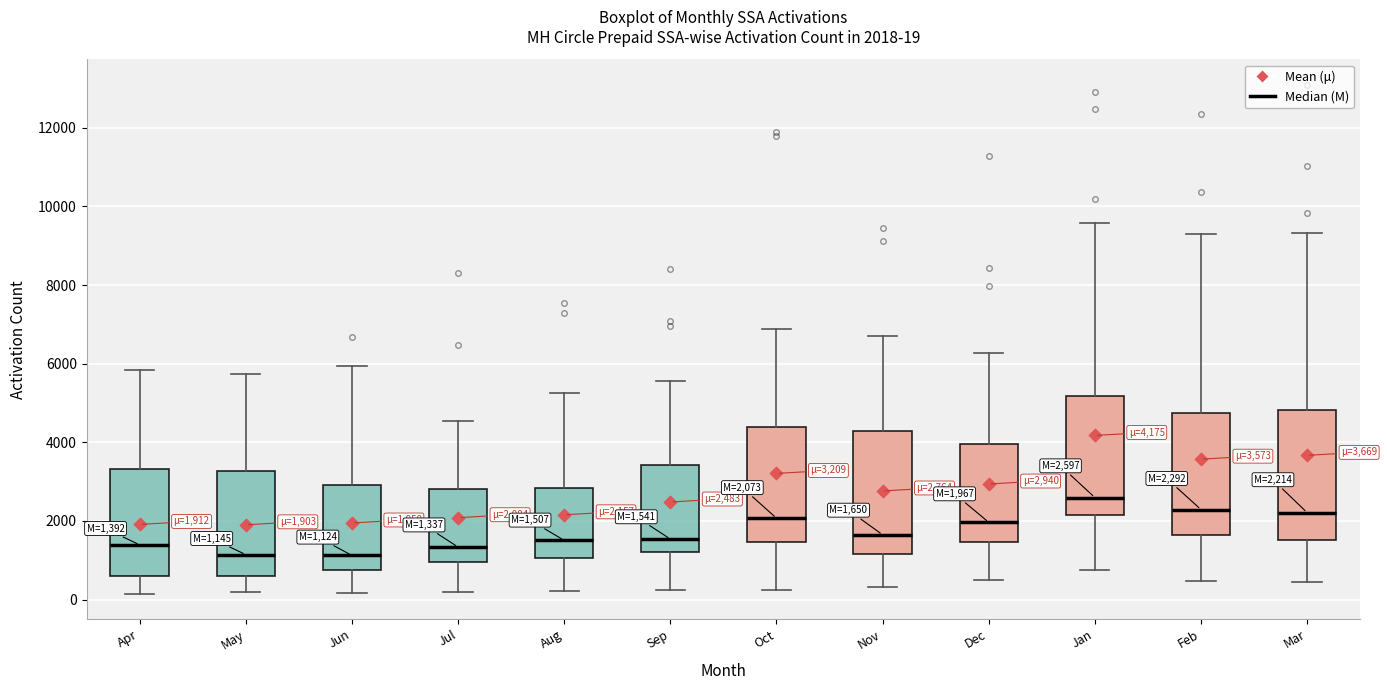

Which box has the highest median line?

Jan